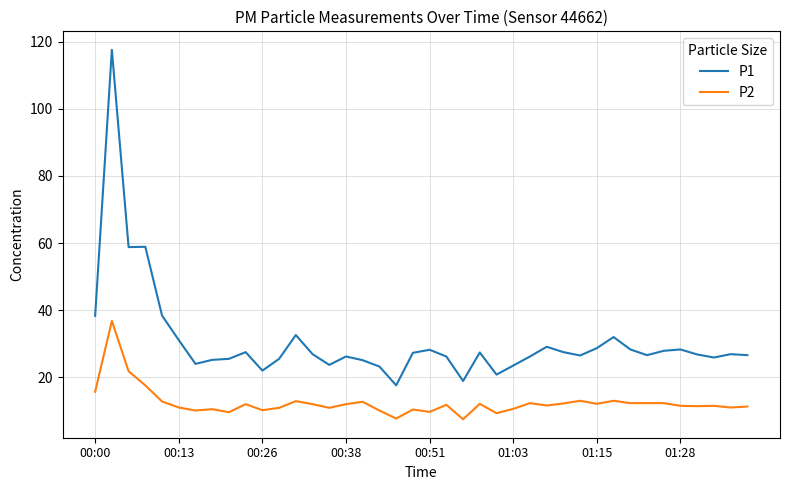

What is the smallest value displayed?

7.5